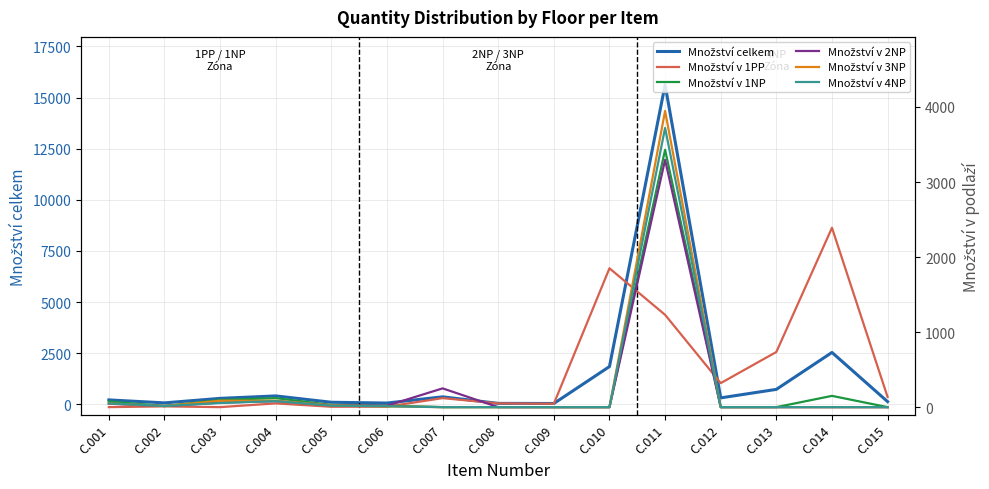

What is the difference between the second highest and minimum values in the Množství v 3NP series?

85